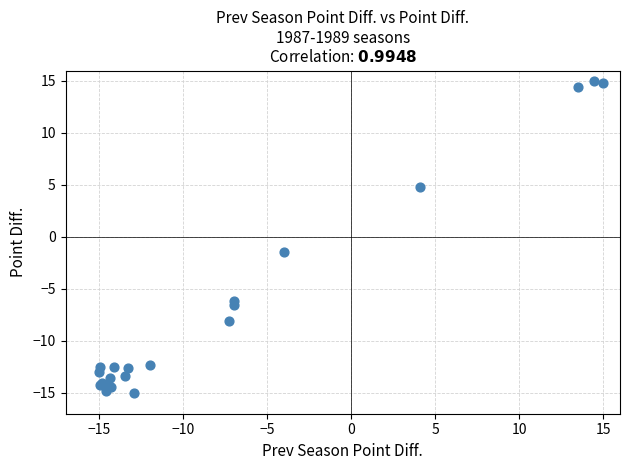

What Y value in the scatter plot is closest to 0?

-1.5